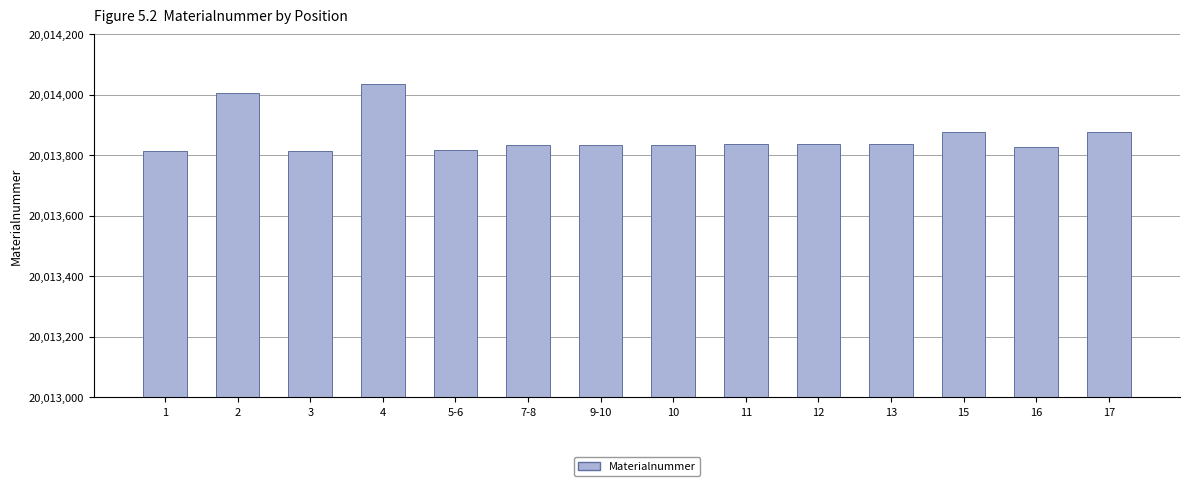

What is the maximum value shown in the chart?

20014035